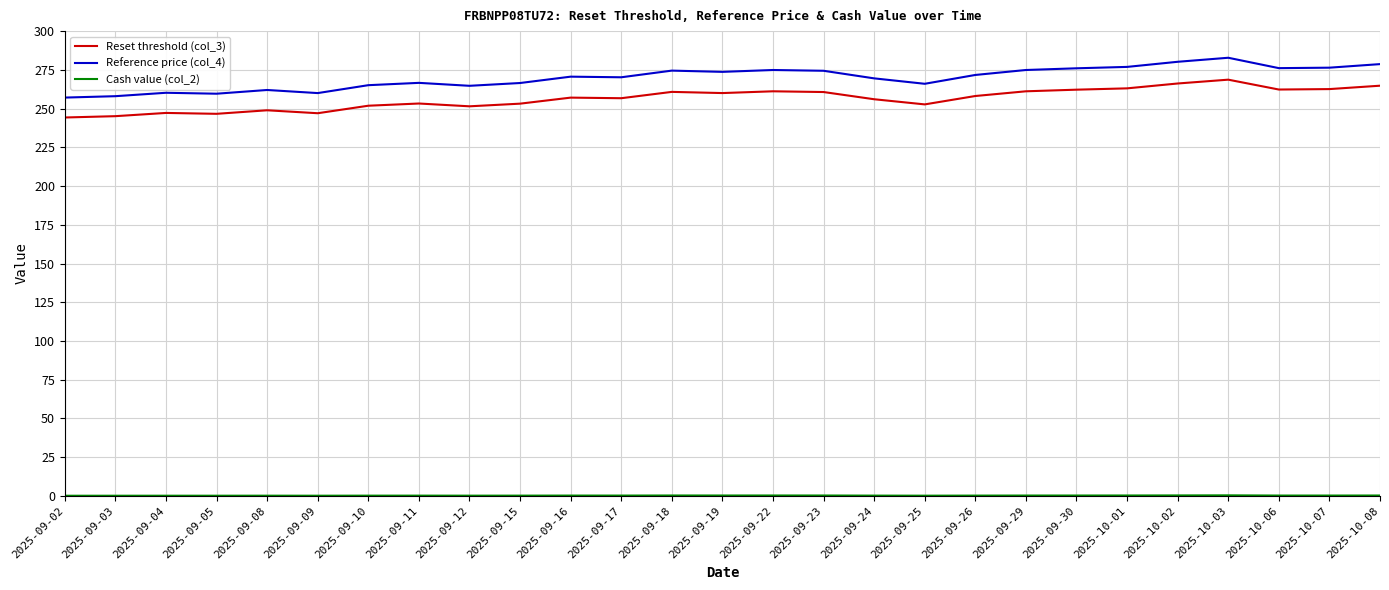

What value does the Reset threshold (col_3) series have at 2025-09-22?

261.2